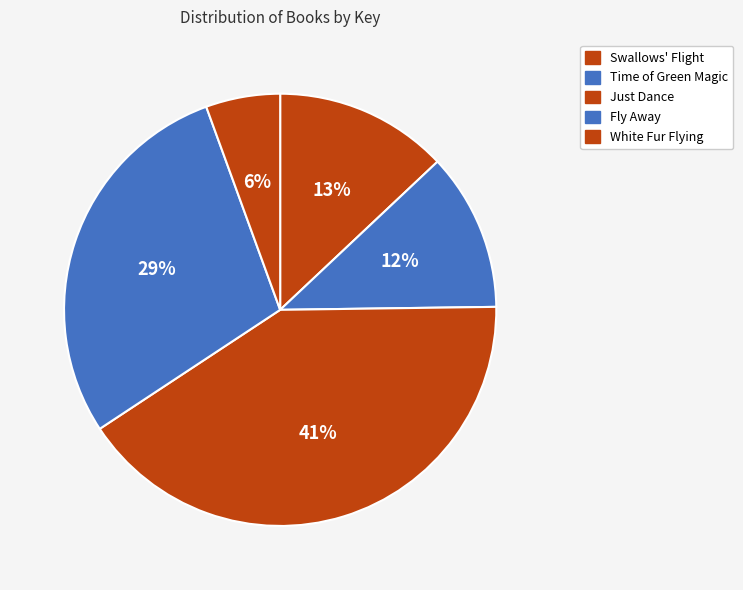

True or false: Fly Away accounts for 23% of the total.

False